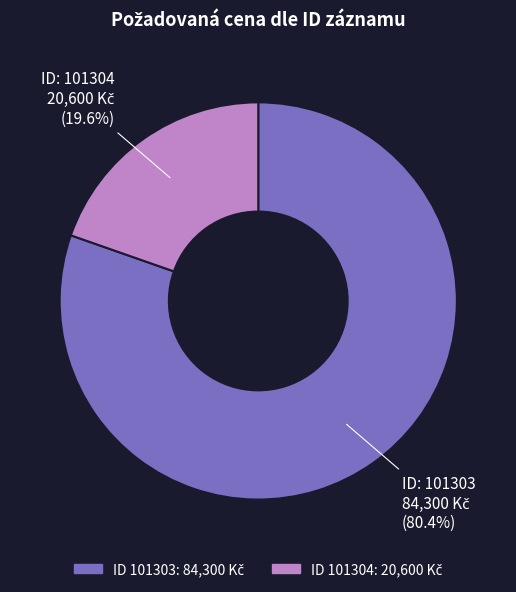

To the nearest percent, what is the difference between the largest and smallest slice percentages?

61%